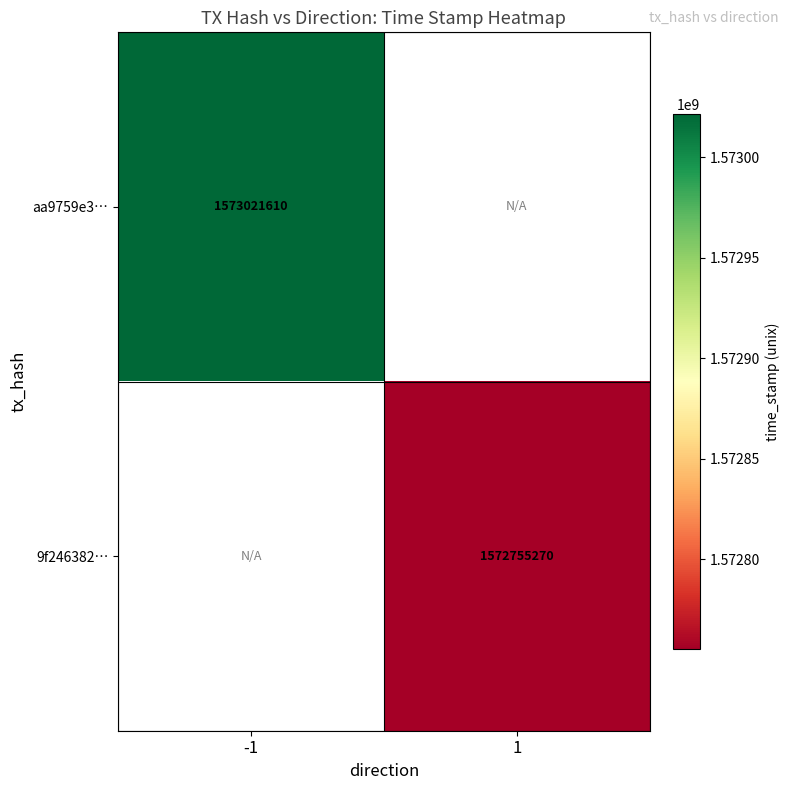

True or false: 9f246382… has a value of 2647437904 at 1.

False